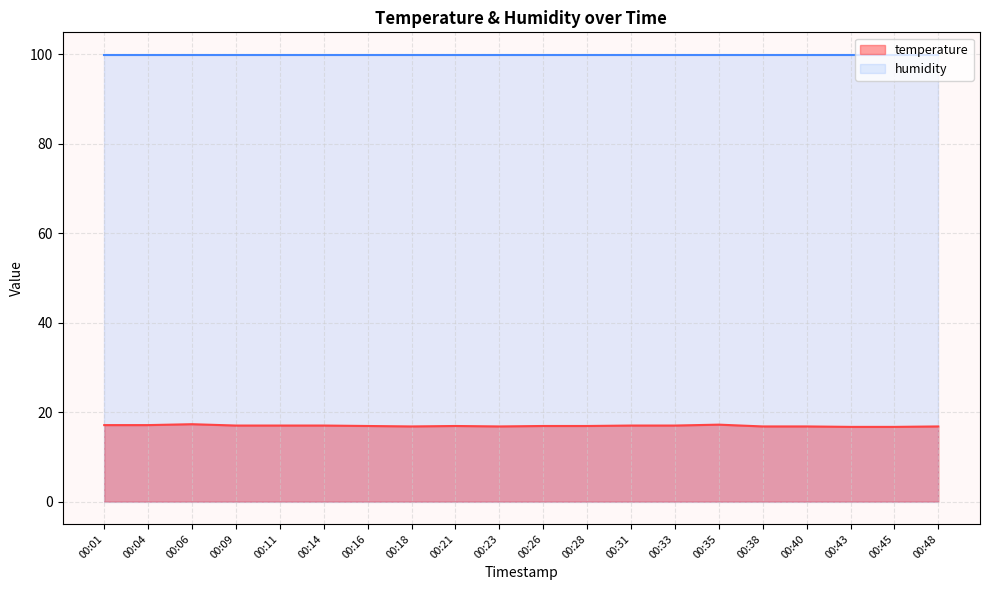

Between 00:23 and 00:11, which is larger?

00:11